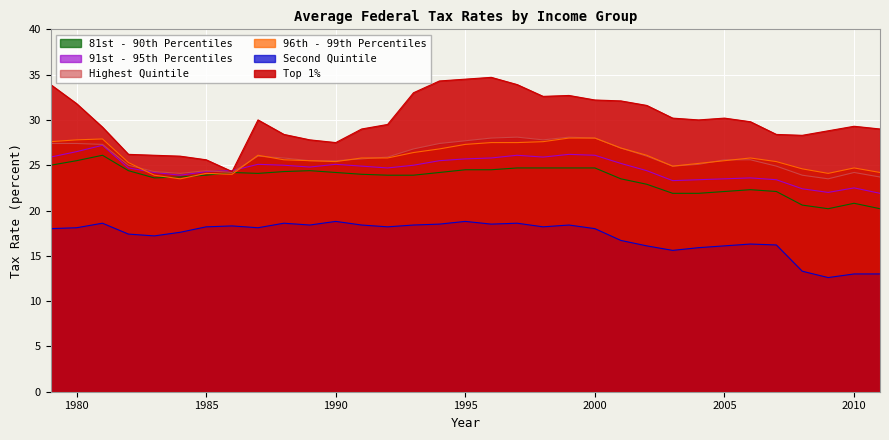

Reading left to right, transcribe all the data shown in this chart.

Top 1%: 1979=33.9	1980=31.8	1981=29.2	1982=26.2	1983=26.1	1984=26.0	1985=25.6	1986=24.3	1987=30.0	1988=28.4	1989=27.8	1990=27.5	1991=29.0	1992=29.5	1993=33.0	1994=34.3	1995=34.5	1996=34.7	1997=33.9	1998=32.6	1999=32.7	2000=32.2	2001=32.1	2002=31.6	2003=30.2	2004=30.0	2005=30.2	2006=29.8	2007=28.4	2008=28.3	2009=28.8	2010=29.3	2011=29.0
96th - 99th Percentiles: 1979=27.6	1980=27.8	1981=27.9	1982=25.3	1983=23.9	1984=23.5	1985=24.1	1986=24.0	1987=26.1	1988=25.6	1989=25.5	1990=25.4	1991=25.8	1992=25.8	1993=26.4	1994=26.8	1995=27.3	1996=27.5	1997=27.5	1998=27.6	1999=28.0	2000=28.0	2001=26.9	2002=26.1	2003=24.9	2004=25.2	2005=25.5	2006=25.8	2007=25.4	2008=24.6	2009=24.1	2010=24.7	2011=24.2
Highest Quintile: 1979=27.4	1980=27.4	1981=27.3	1982=25.0	1983=24.3	1984=24.1	1985=24.4	1986=24.2	1987=26.0	1988=25.8	1989=25.5	1990=25.5	1991=25.7	1992=25.9	1993=26.8	1994=27.4	1995=27.7	1996=28.0	1997=28.1	1998=27.8	1999=28.1	2000=28.0	2001=26.9	2002=26.0	2003=24.9	2004=25.1	2005=25.6	2006=25.6	2007=24.9	2008=23.9	2009=23.5	2010=24.2	2011=23.7
Second Quintile: 1979=18.0	1980=18.1	1981=18.6	1982=17.4	1983=17.2	1984=17.6	1985=18.2	1986=18.3	1987=18.1	1988=18.6	1989=18.4	1990=18.8	1991=18.4	1992=18.2	1993=18.4	1994=18.5	1995=18.8	1996=18.5	1997=18.6	1998=18.2	1999=18.4	2000=18.0	2001=16.7	2002=16.1	2003=15.6	2004=15.9	2005=16.1	2006=16.3	2007=16.2	2008=13.3	2009=12.6	2010=13.0	2011=13.0
91st - 95th Percentiles: 1979=25.9	1980=26.5	1981=27.2	1982=24.7	1983=24.2	1984=23.9	1985=24.3	1986=24.4	1987=25.1	1988=25.0	1989=24.8	1990=25.1	1991=24.9	1992=24.7	1993=25.0	1994=25.5	1995=25.7	1996=25.8	1997=26.1	1998=25.9	1999=26.2	2000=26.1	2001=25.2	2002=24.4	2003=23.3	2004=23.4	2005=23.5	2006=23.6	2007=23.4	2008=22.4	2009=22.0	2010=22.5	2011=21.9
81st - 90th Percentiles: 1979=25.0	1980=25.5	1981=26.1	1982=24.4	1983=23.6	1984=23.7	1985=23.9	1986=24.2	1987=24.1	1988=24.3	1989=24.4	1990=24.2	1991=24.0	1992=23.9	1993=23.9	1994=24.2	1995=24.5	1996=24.5	1997=24.7	1998=24.7	1999=24.7	2000=24.7	2001=23.5	2002=22.9	2003=21.9	2004=21.9	2005=22.1	2006=22.3	2007=22.1	2008=20.6	2009=20.2	2010=20.8	2011=20.2